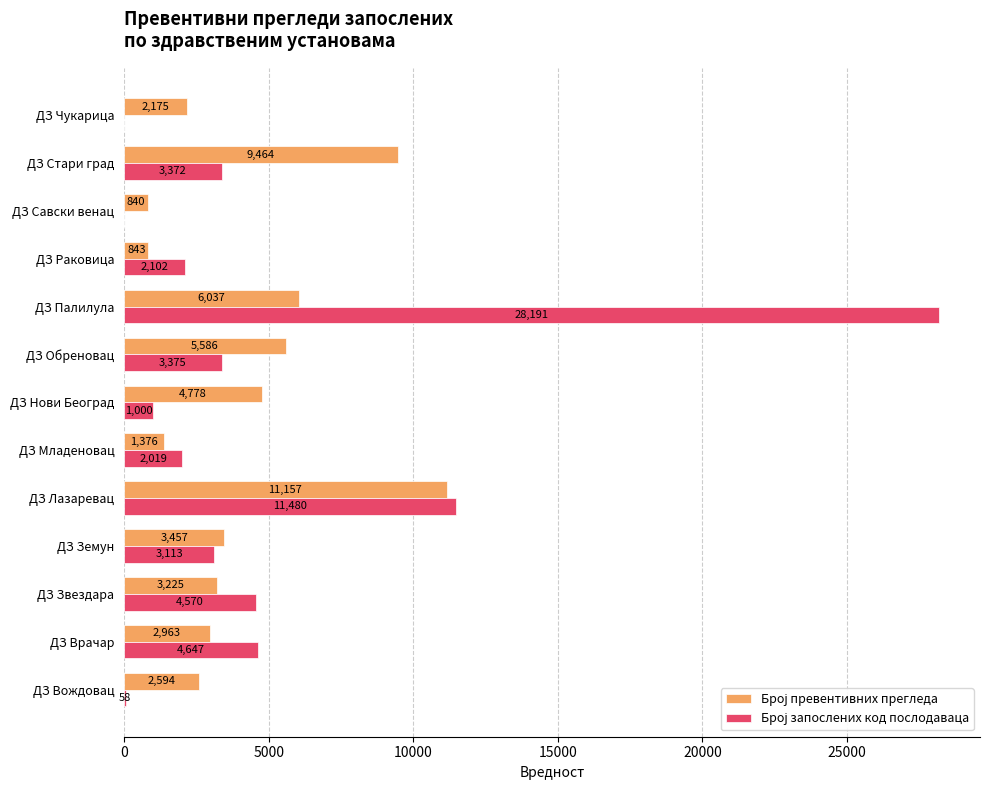

Which label corresponds to the largest value in the chart?

ДЗ Палилула